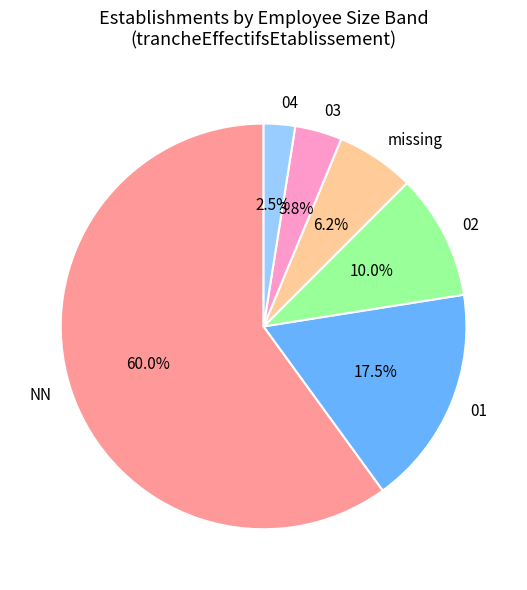

Which slice is the smallest?

04